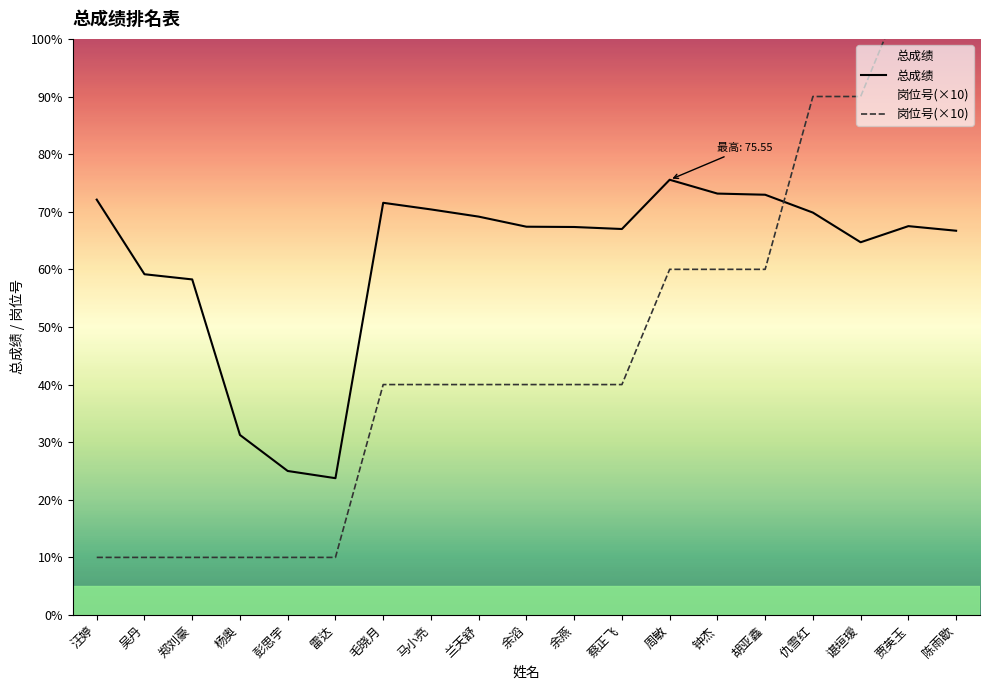

Which series has the largest total across all categories?

总成绩